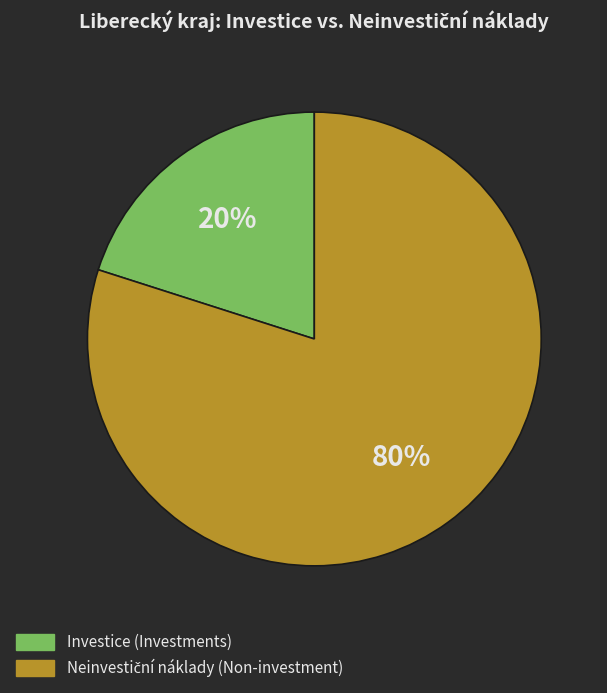

What is the smallest slice in the pie chart?

Investice (Investments)